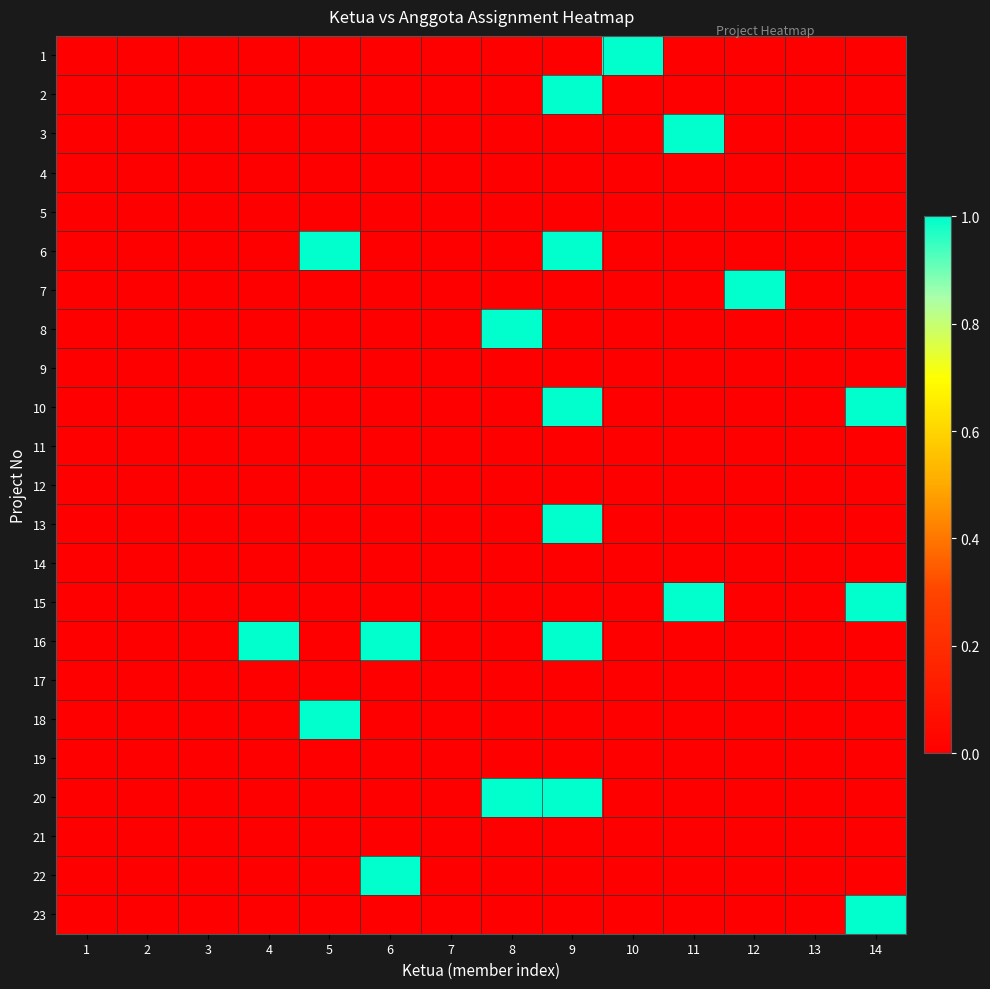

Reading left to right, transcribe all the data shown in this chart.

1: 1=0	2=0	3=0	4=0	5=0	6=0	7=0	8=0	9=0	10=1	11=0	12=0	13=0	14=0
2: 1=0	2=0	3=0	4=0	5=0	6=0	7=0	8=0	9=1	10=0	11=0	12=0	13=0	14=0
3: 1=0	2=0	3=0	4=0	5=0	6=0	7=0	8=0	9=0	10=0	11=1	12=0	13=0	14=0
4: 1=0	2=0	3=0	4=0	5=0	6=0	7=0	8=0	9=0	10=0	11=0	12=0	13=0	14=0
5: 1=0	2=0	3=0	4=0	5=0	6=0	7=0	8=0	9=0	10=0	11=0	12=0	13=0	14=0
6: 1=0	2=0	3=0	4=0	5=1	6=0	7=0	8=0	9=1	10=0	11=0	12=0	13=0	14=0
7: 1=0	2=0	3=0	4=0	5=0	6=0	7=0	8=0	9=0	10=0	11=0	12=1	13=0	14=0
8: 1=0	2=0	3=0	4=0	5=0	6=0	7=0	8=1	9=0	10=0	11=0	12=0	13=0	14=0
9: 1=0	2=0	3=0	4=0	5=0	6=0	7=0	8=0	9=0	10=0	11=0	12=0	13=0	14=0
10: 1=0	2=0	3=0	4=0	5=0	6=0	7=0	8=0	9=1	10=0	11=0	12=0	13=0	14=1
11: 1=0	2=0	3=0	4=0	5=0	6=0	7=0	8=0	9=0	10=0	11=0	12=0	13=0	14=0
12: 1=0	2=0	3=0	4=0	5=0	6=0	7=0	8=0	9=0	10=0	11=0	12=0	13=0	14=0
13: 1=0	2=0	3=0	4=0	5=0	6=0	7=0	8=0	9=1	10=0	11=0	12=0	13=0	14=0
14: 1=0	2=0	3=0	4=0	5=0	6=0	7=0	8=0	9=0	10=0	11=0	12=0	13=0	14=0
15: 1=0	2=0	3=0	4=0	5=0	6=0	7=0	8=0	9=0	10=0	11=1	12=0	13=0	14=1
16: 1=0	2=0	3=0	4=1	5=0	6=1	7=0	8=0	9=1	10=0	11=0	12=0	13=0	14=0
17: 1=0	2=0	3=0	4=0	5=0	6=0	7=0	8=0	9=0	10=0	11=0	12=0	13=0	14=0
18: 1=0	2=0	3=0	4=0	5=1	6=0	7=0	8=0	9=0	10=0	11=0	12=0	13=0	14=0
19: 1=0	2=0	3=0	4=0	5=0	6=0	7=0	8=0	9=0	10=0	11=0	12=0	13=0	14=0
20: 1=0	2=0	3=0	4=0	5=0	6=0	7=0	8=1	9=1	10=0	11=0	12=0	13=0	14=0
21: 1=0	2=0	3=0	4=0	5=0	6=0	7=0	8=0	9=0	10=0	11=0	12=0	13=0	14=0
22: 1=0	2=0	3=0	4=0	5=0	6=1	7=0	8=0	9=0	10=0	11=0	12=0	13=0	14=0
23: 1=0	2=0	3=0	4=0	5=0	6=0	7=0	8=0	9=0	10=0	11=0	12=0	13=0	14=1